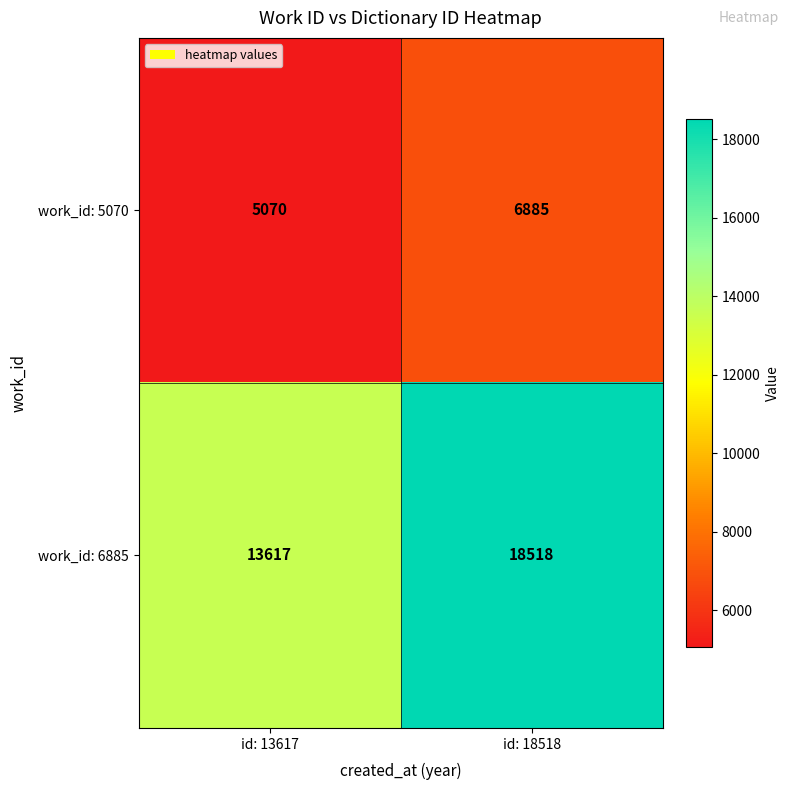

What is the difference between the work_id: 5070 values at id: 13617 and id: 18518?

1815